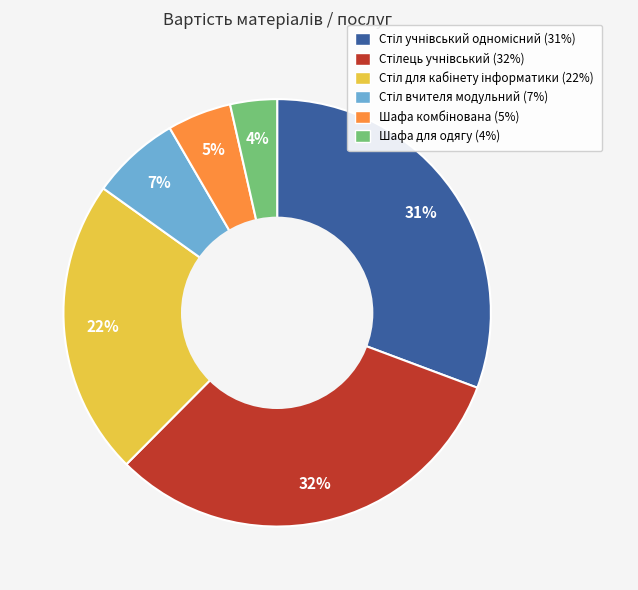

Which category has the smallest portion of the pie?

Шафа для одягу